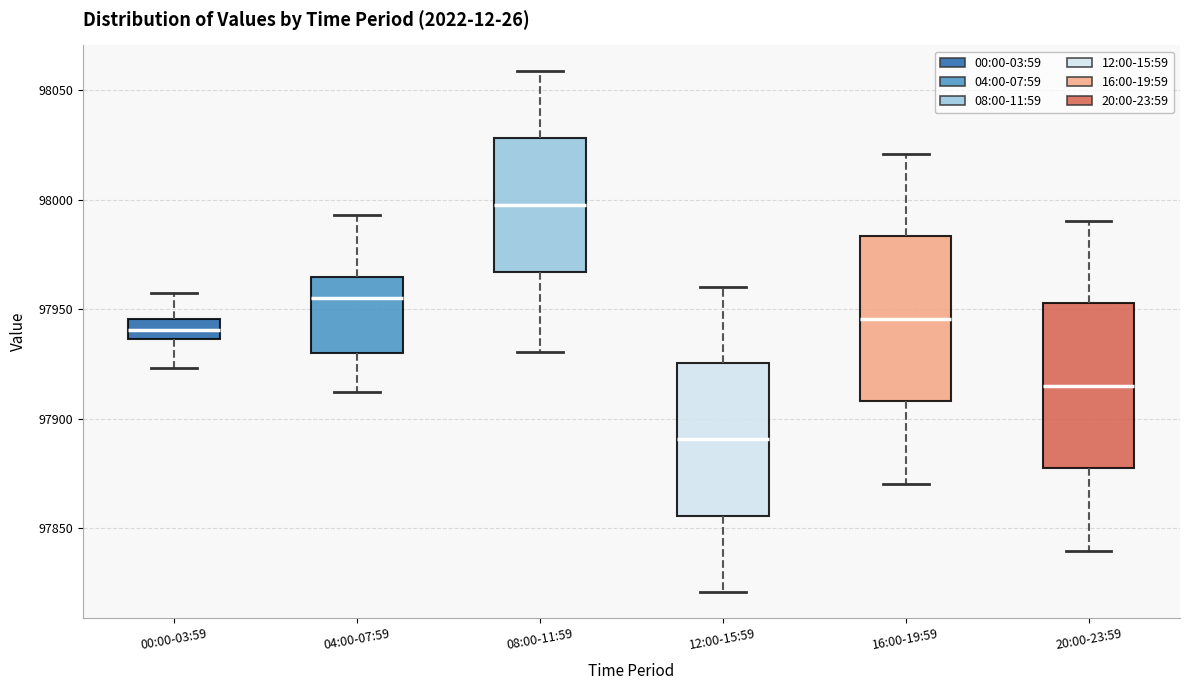

Which box has the highest median line?

08:00-11:59